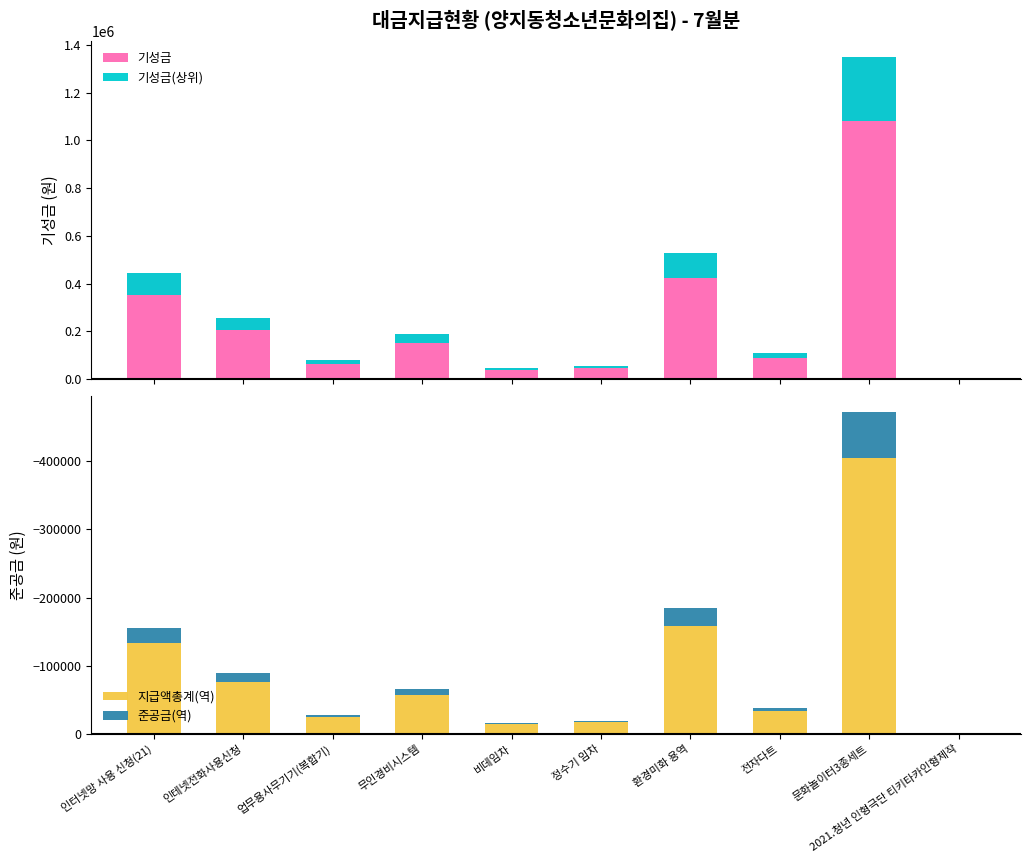

The 지급액총계(역) series shows -33000 at 전자다트. True or false?

True